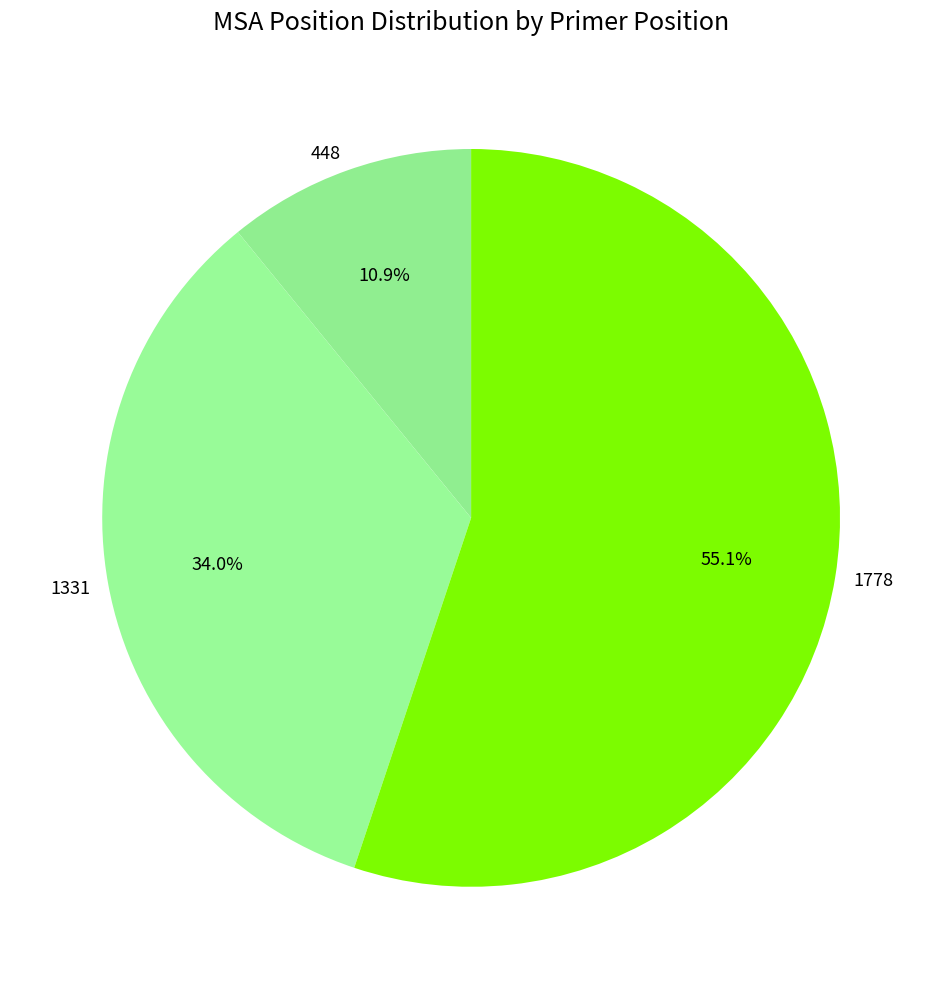

Rank the categories by value from highest to lowest.

1778, 1331, 448